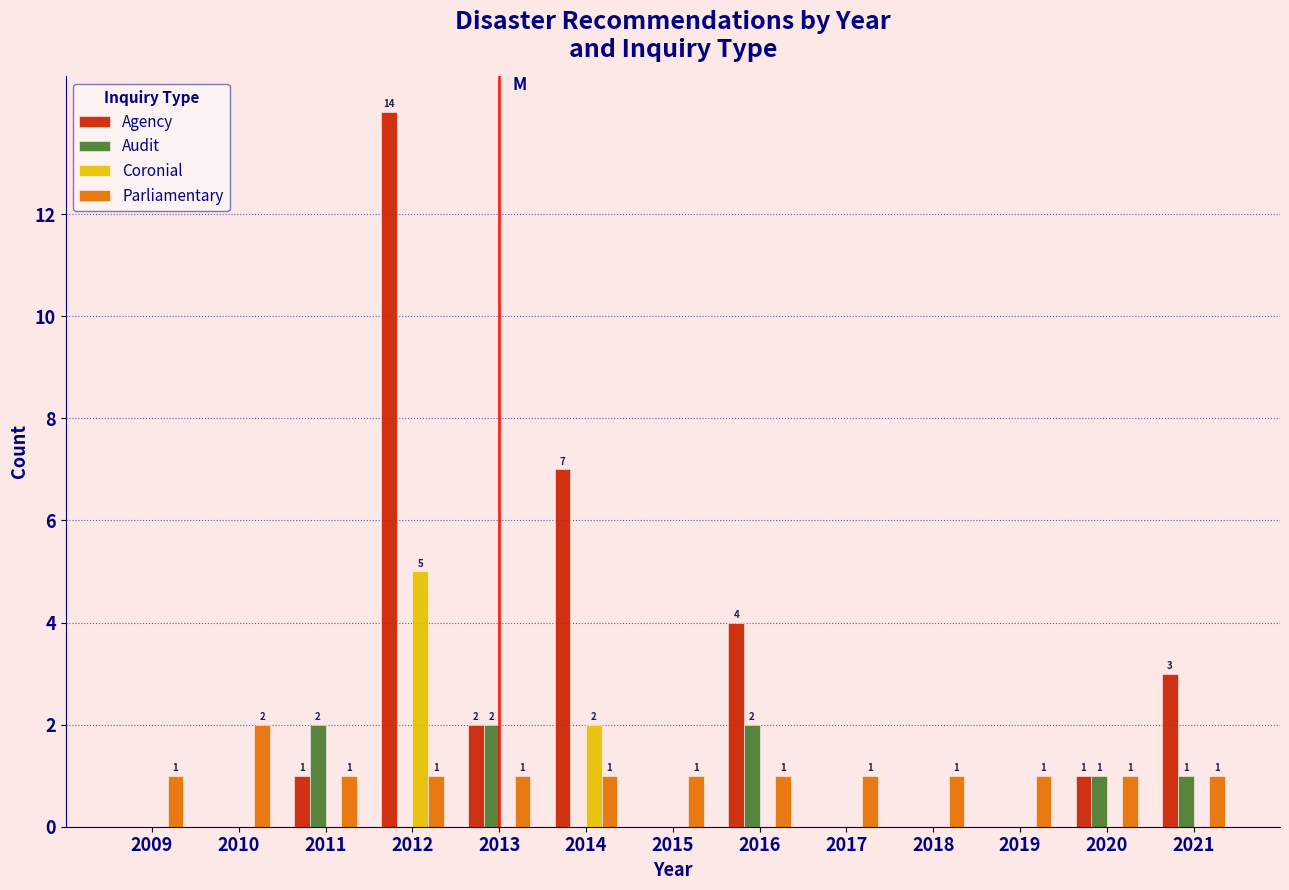

Reading left to right, list all the values displayed in this chart.

Agency: 2009=0	2010=0	2011=1	2012=14	2013=2	2014=7	2015=0	2016=4	2017=0	2018=0	2019=0	2020=1	2021=3
Audit: 2009=0	2010=0	2011=2	2012=0	2013=2	2014=0	2015=0	2016=2	2017=0	2018=0	2019=0	2020=1	2021=1
Coronial: 2009=0	2010=0	2011=0	2012=5	2013=0	2014=2	2015=0	2016=0	2017=0	2018=0	2019=0	2020=0	2021=0
Parliamentary: 2009=1	2010=2	2011=1	2012=1	2013=1	2014=1	2015=1	2016=1	2017=1	2018=1	2019=1	2020=1	2021=1